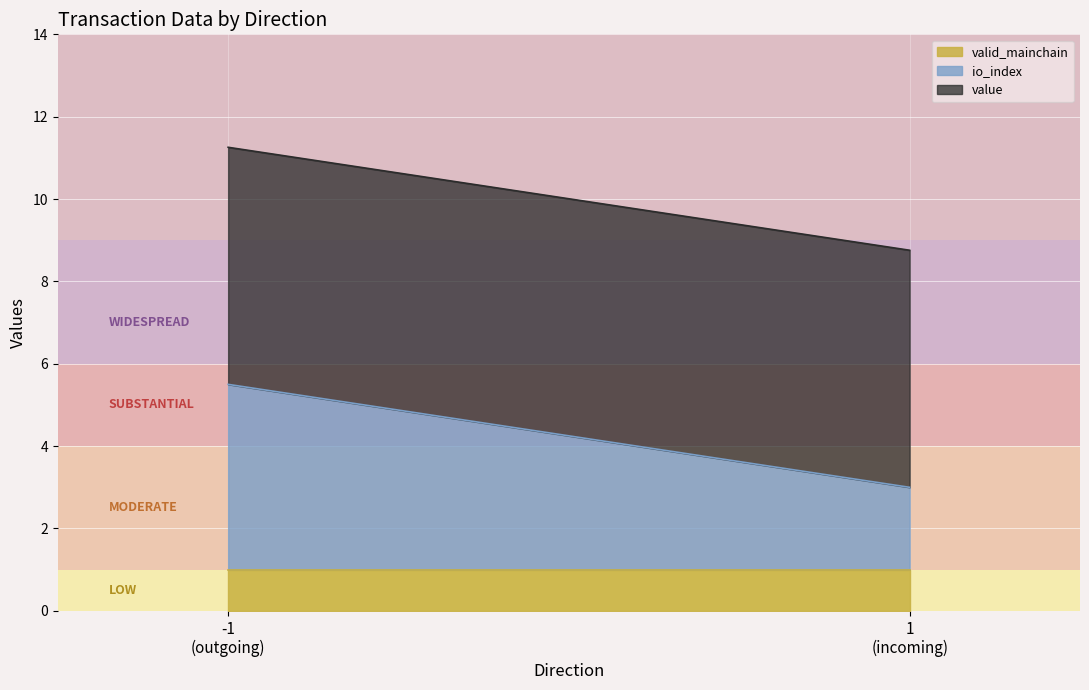

Between 1 and -1, which is larger?

-1